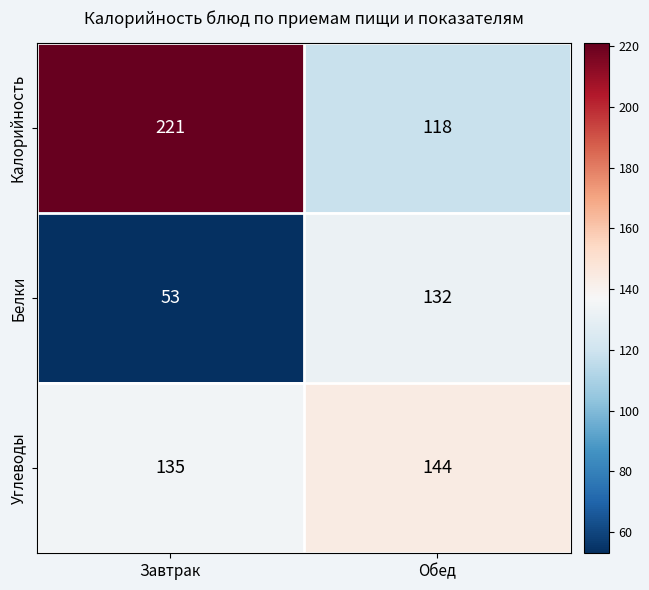

What is the difference between the highest and lowest values at Обед?

26